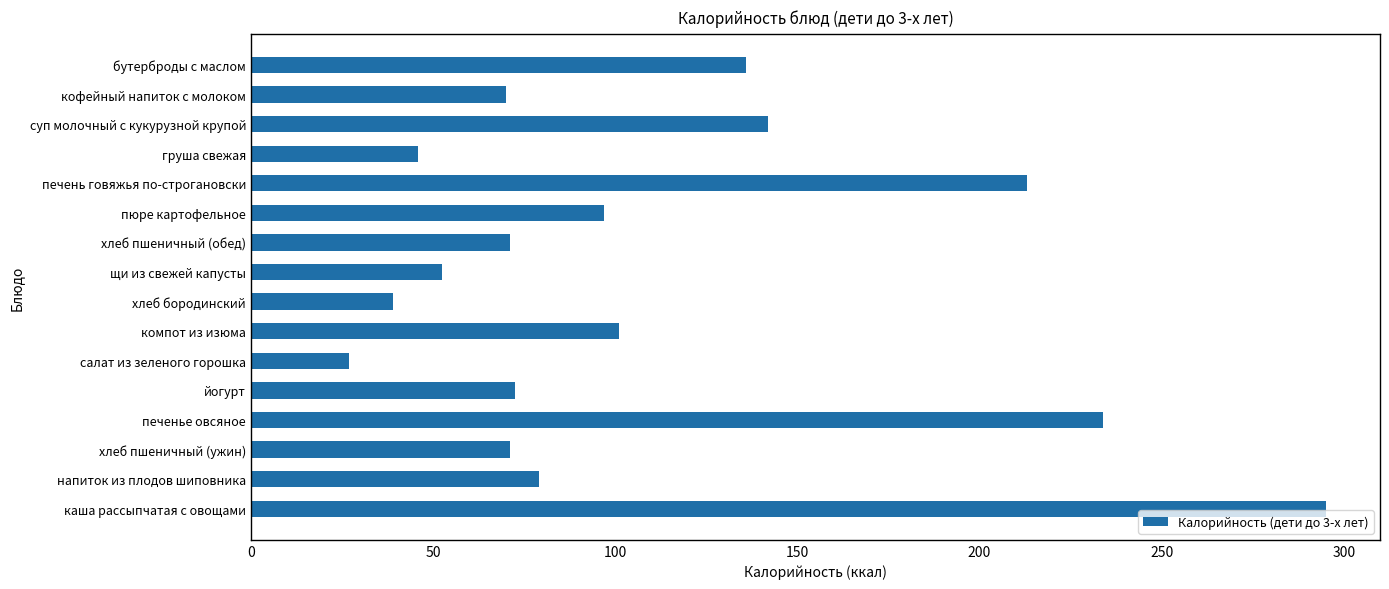

What is the smallest value displayed?

26.8